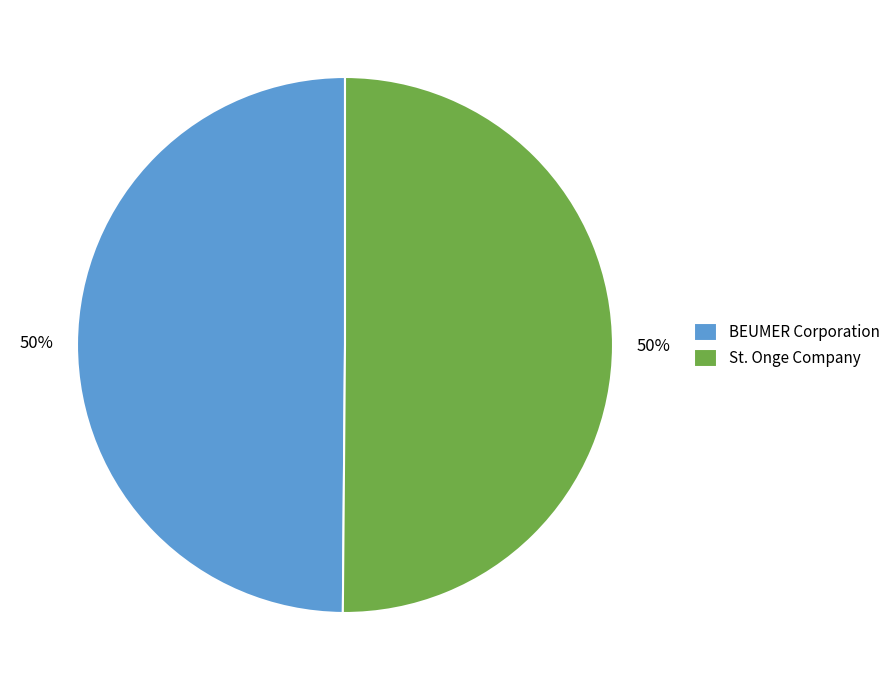

To the nearest percent, what is the combined percentage of BEUMER Corporation and St. Onge Company?

100%